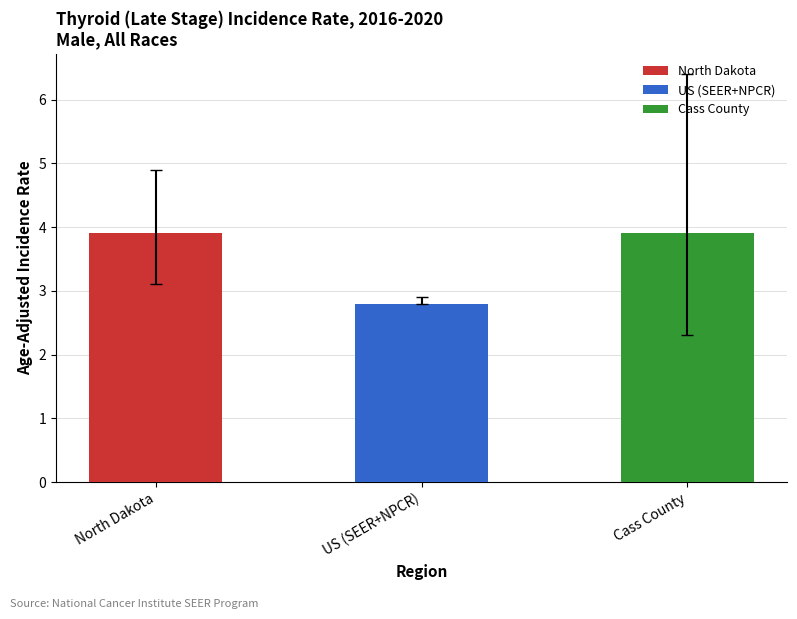

What is the sum of the Age-Adjusted Incidence Rate values at Cass County and North Dakota?

7.8